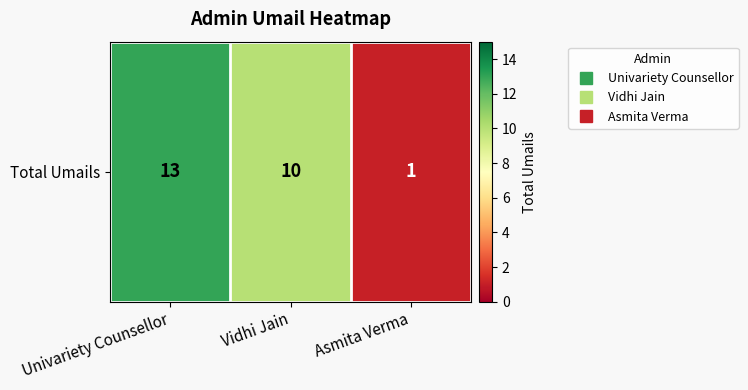

What is the average value?

8